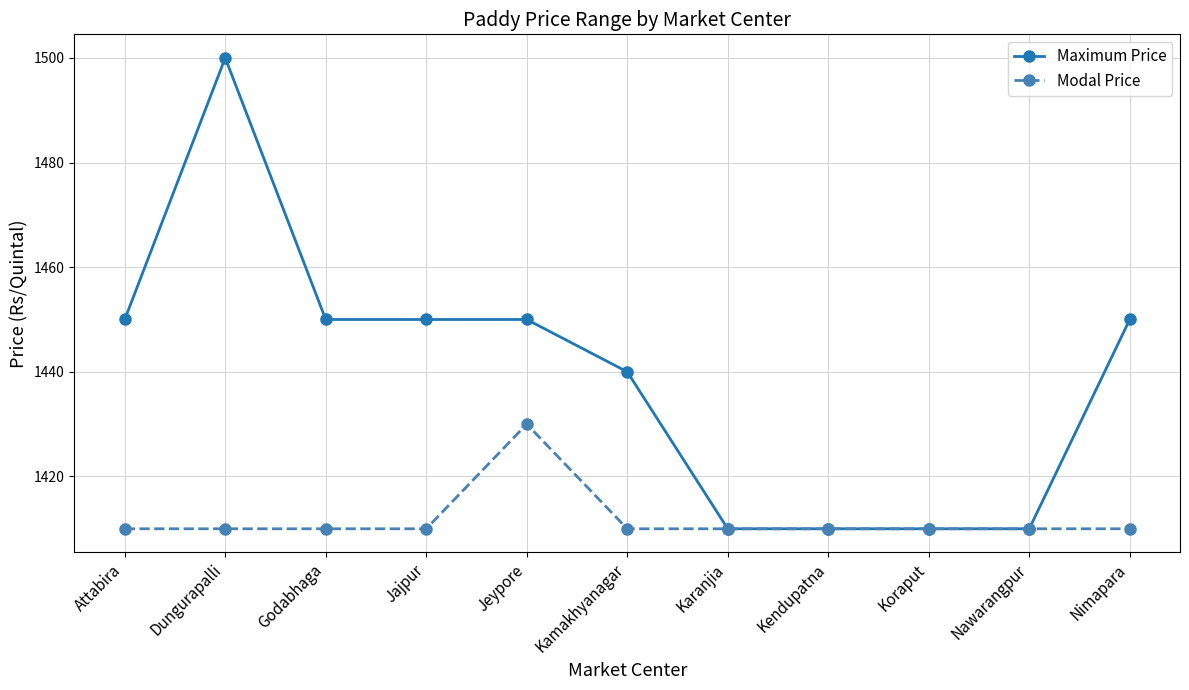

What are all the series names shown in the legend?

Maximum Price, Modal Price